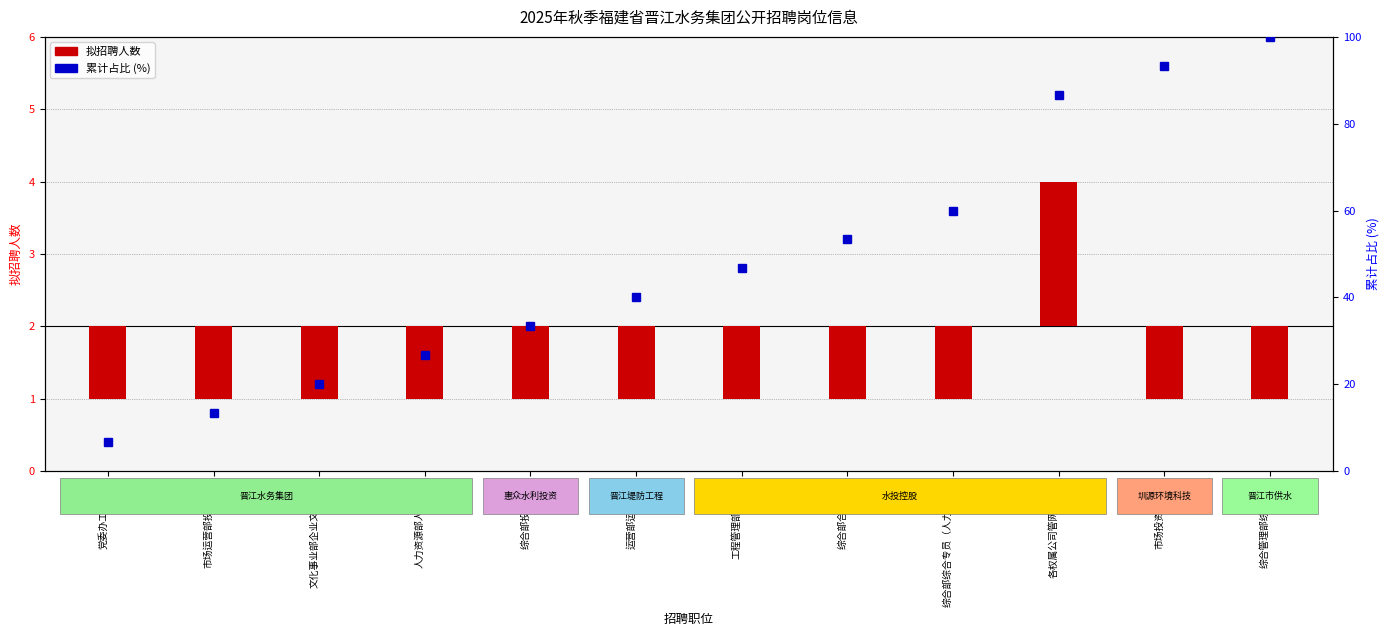

At which category is the sum across all series the highest?

综合管理部综合专员